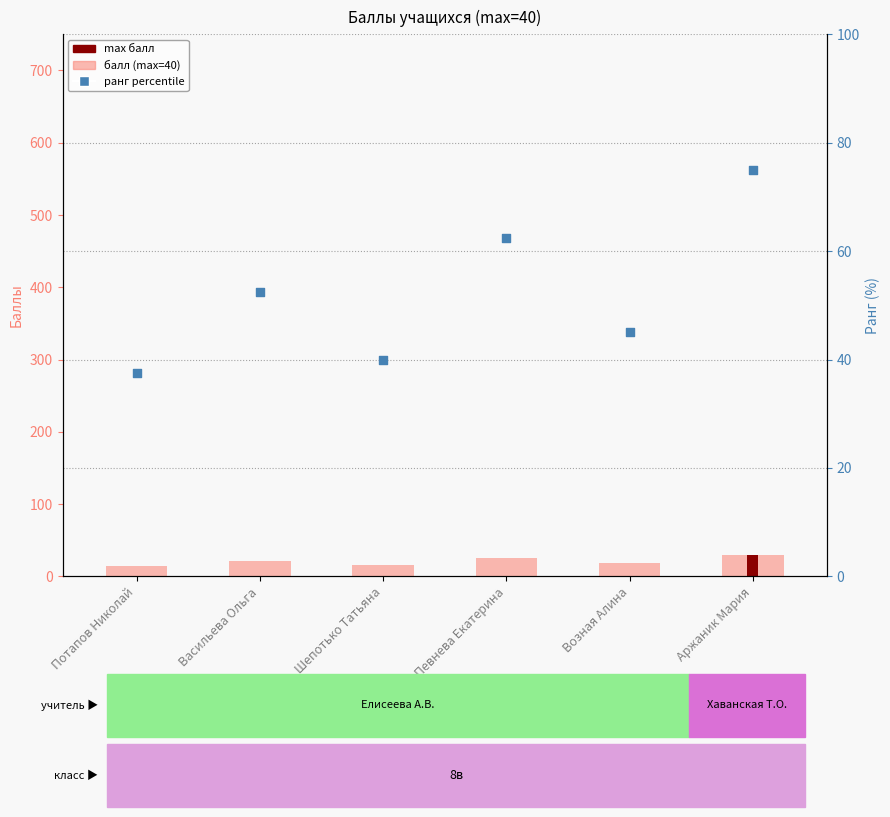

At how many categories does at least one series exceed 40?

4